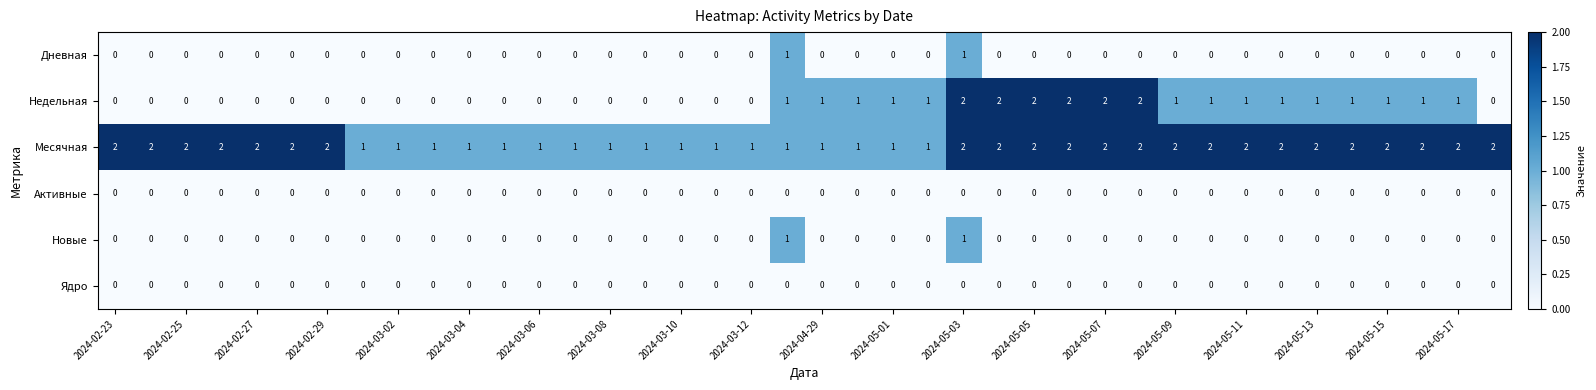

Which series has the largest total across all categories?

Месячная